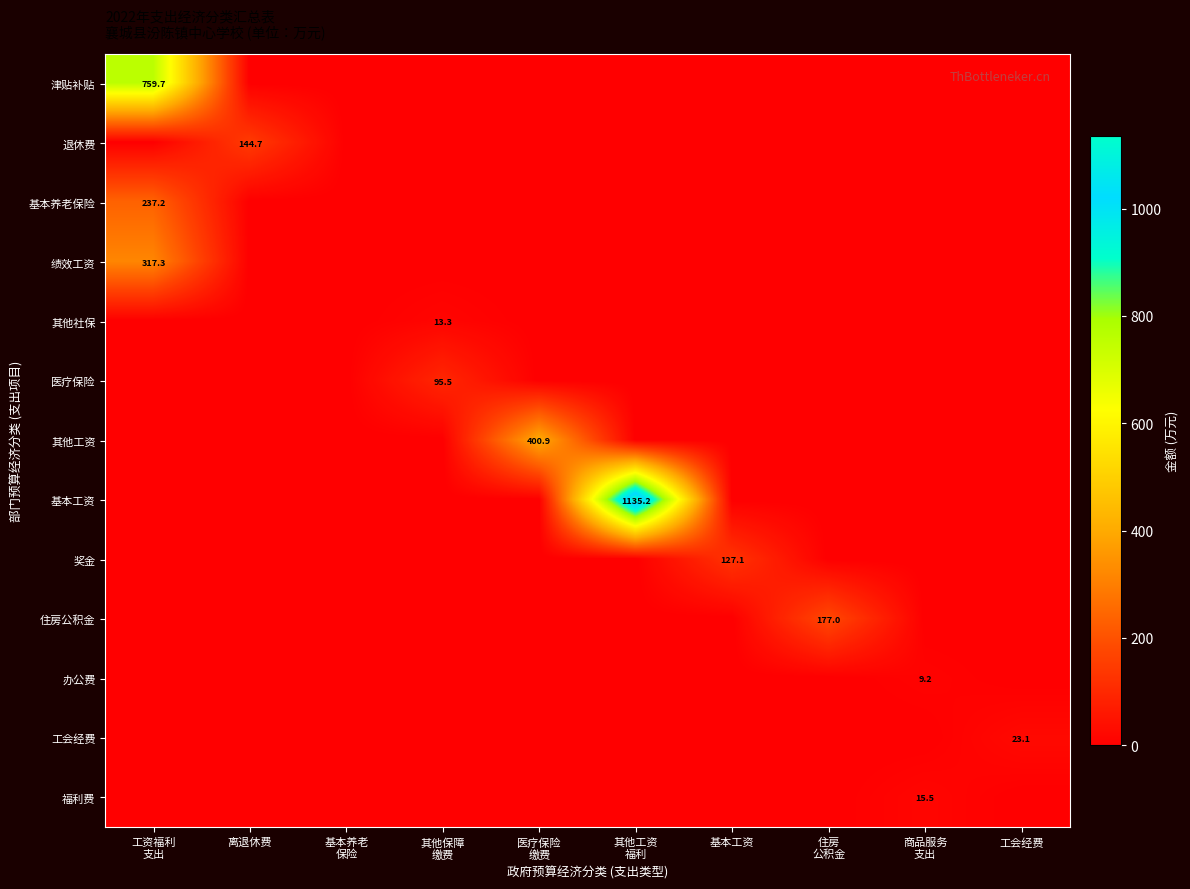

Rank the series at 工资福利 支出 from highest to lowest value.

津贴补贴, 绩效工资, 基本养老保险, 退休费, 其他社保, 医疗保险, 其他工资, 基本工资, 奖金, 住房公积金, 办公费, 工会经费, 福利费